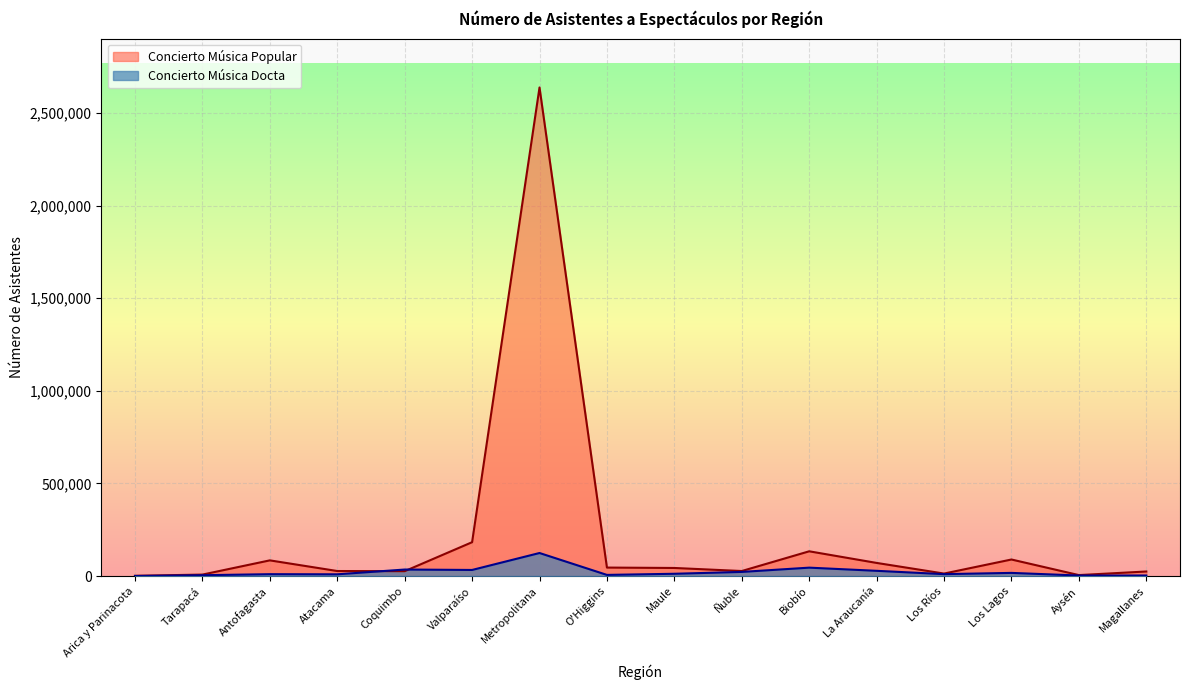

What is the value of the Concierto Música Docta point at the 12th from the left?

28012